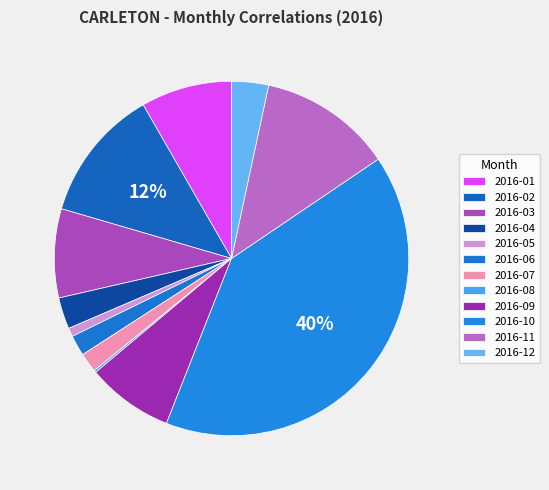

Which slice is the smallest?

2016-08